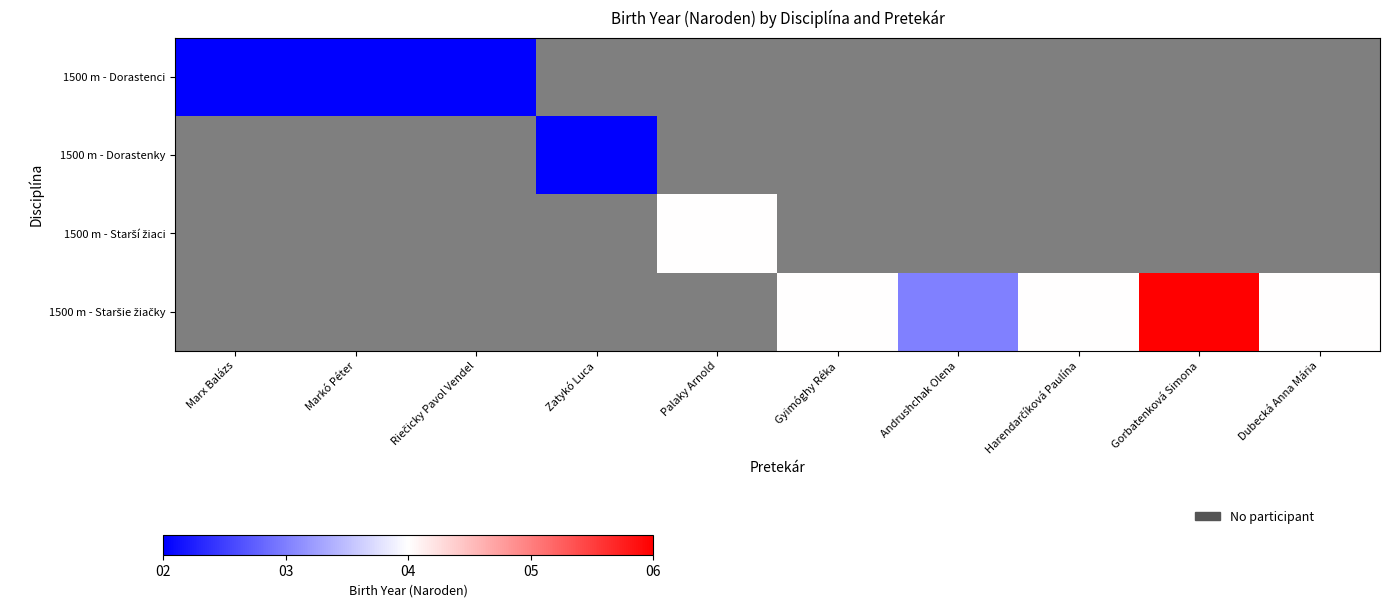

At which category does the chart reach its minimum across all series?

Zatykó Luca